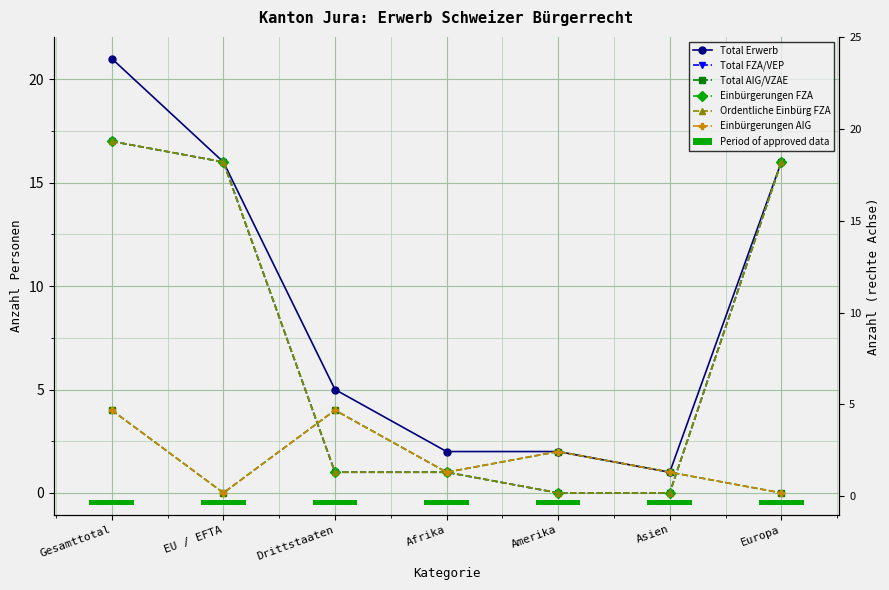

At which label is Total FZA/VEP closest to 8?

Drittstaaten